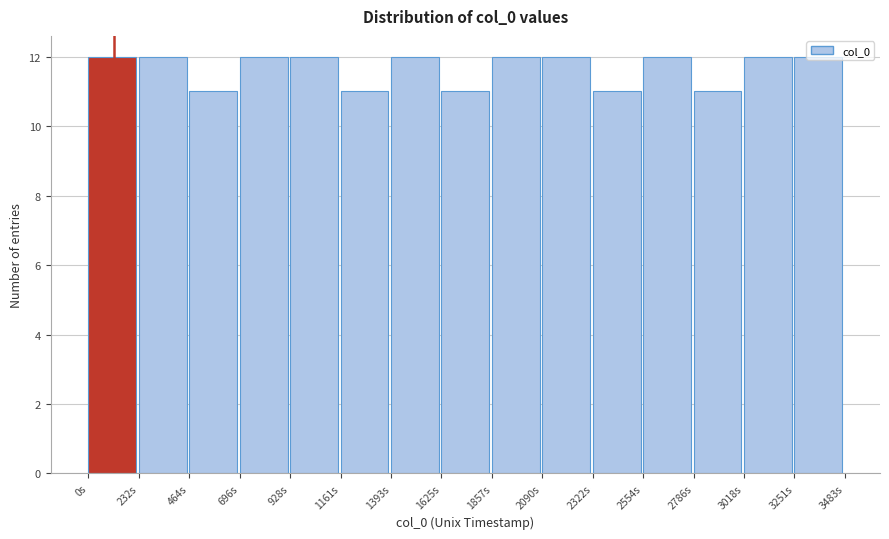

How tall is the bar that spans 450 to 700 on the x-axis? Neither the bar edges nor the heights are printed on the chart, so give them approximately, as read against the axes.

11